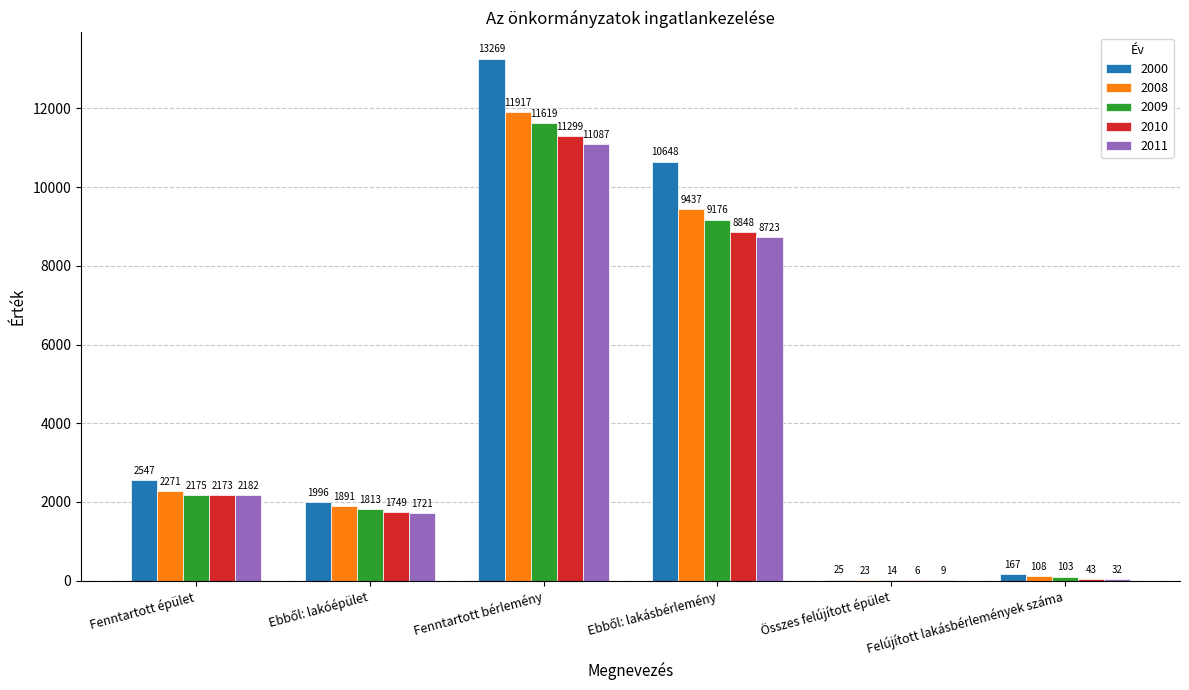

What is the total value across all series at Felújított lakásbérlemények száma?

453